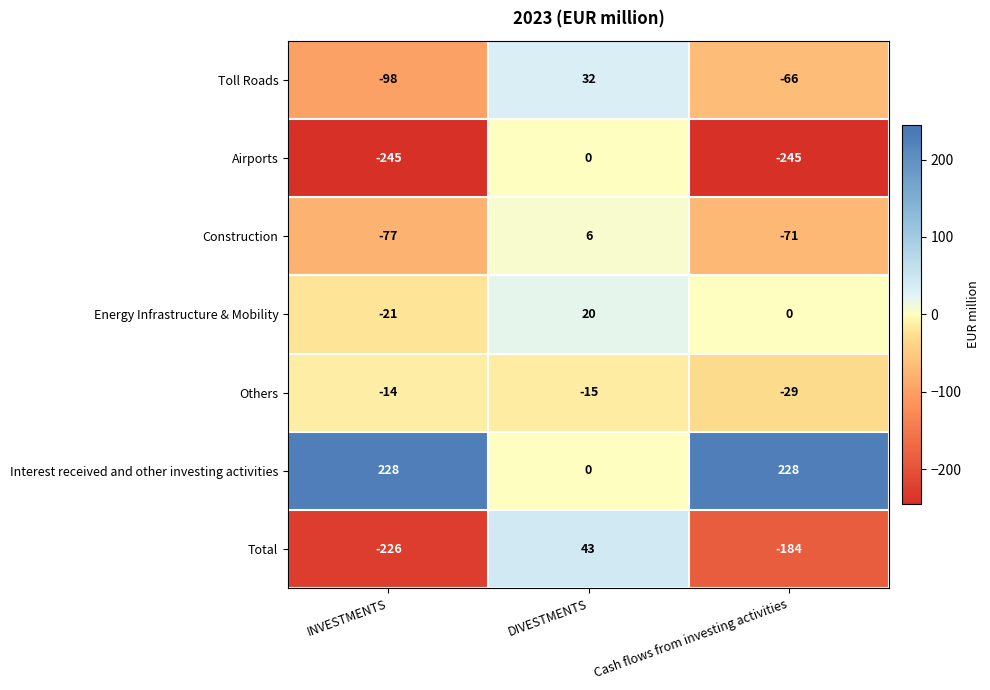

Reading right to left, list all the values displayed in this chart.

Toll Roads: Cash flows from investing activities=-66	DIVESTMENTS=32	INVESTMENTS=-98
Airports: Cash flows from investing activities=-245	DIVESTMENTS=0	INVESTMENTS=-245
Construction: Cash flows from investing activities=-71	DIVESTMENTS=6	INVESTMENTS=-77
Energy Infrastructure & Mobility: Cash flows from investing activities=0	DIVESTMENTS=20	INVESTMENTS=-21
Others: Cash flows from investing activities=-29	DIVESTMENTS=-15	INVESTMENTS=-14
Interest received and other investing activities: Cash flows from investing activities=228	DIVESTMENTS=0	INVESTMENTS=228
Total: Cash flows from investing activities=-184	DIVESTMENTS=43	INVESTMENTS=-226